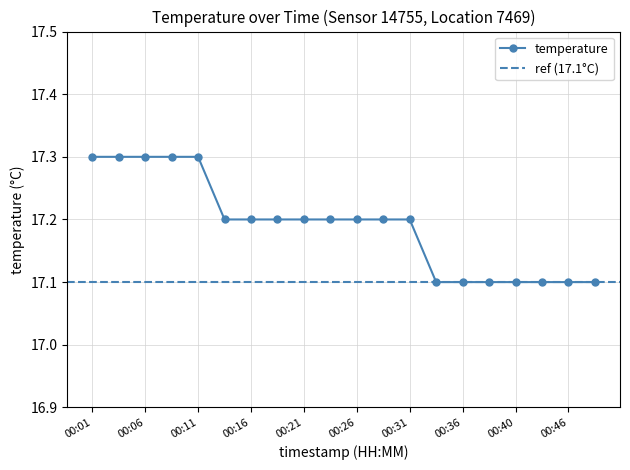

True or false: the data has more than 1 interior local peaks.

False